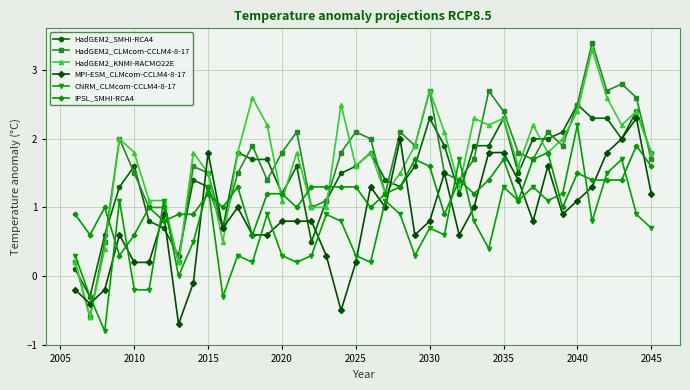

What is the value of the HadGEM2_KNMI-RACMO22E point at the 6th from the left?

1.1